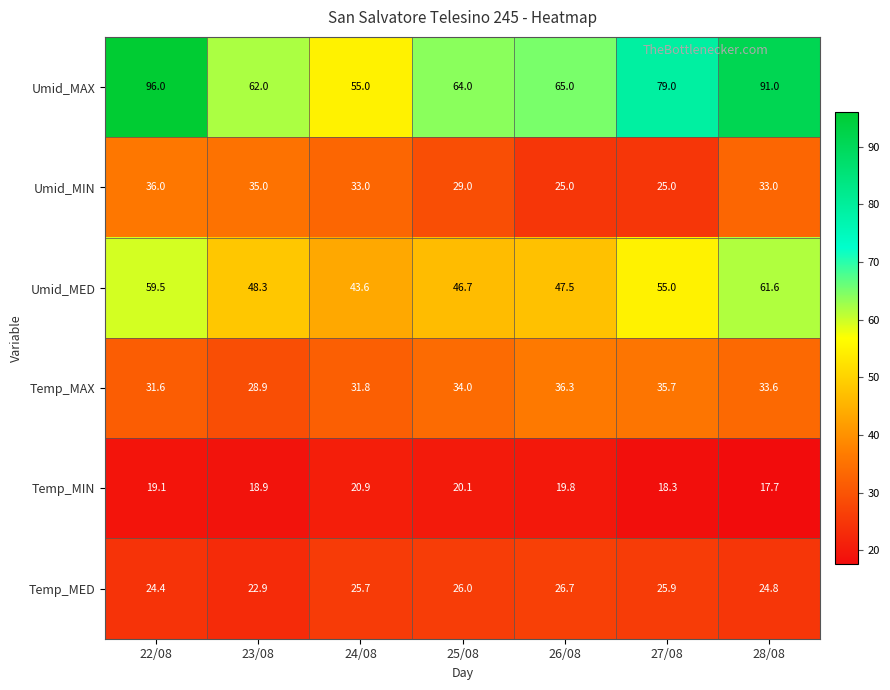

How many series are shown in this chart?

6